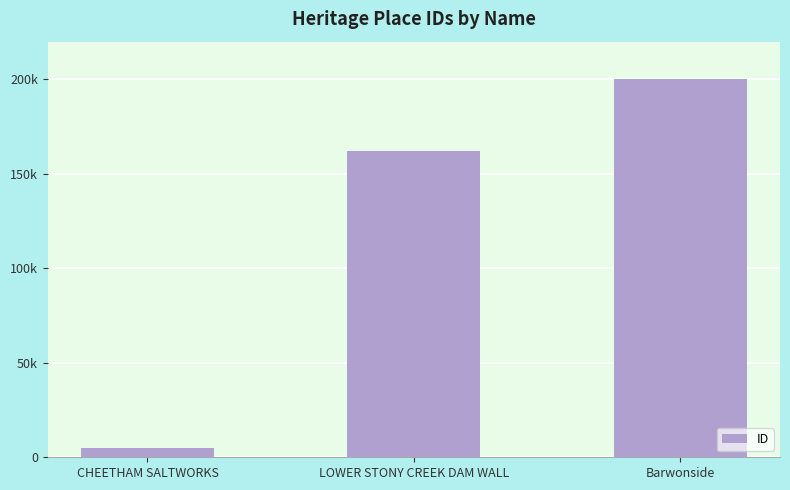

Rank the categories by value from lowest to highest.

CHEETHAM SALTWORKS, LOWER STONY CREEK DAM WALL, Barwonside